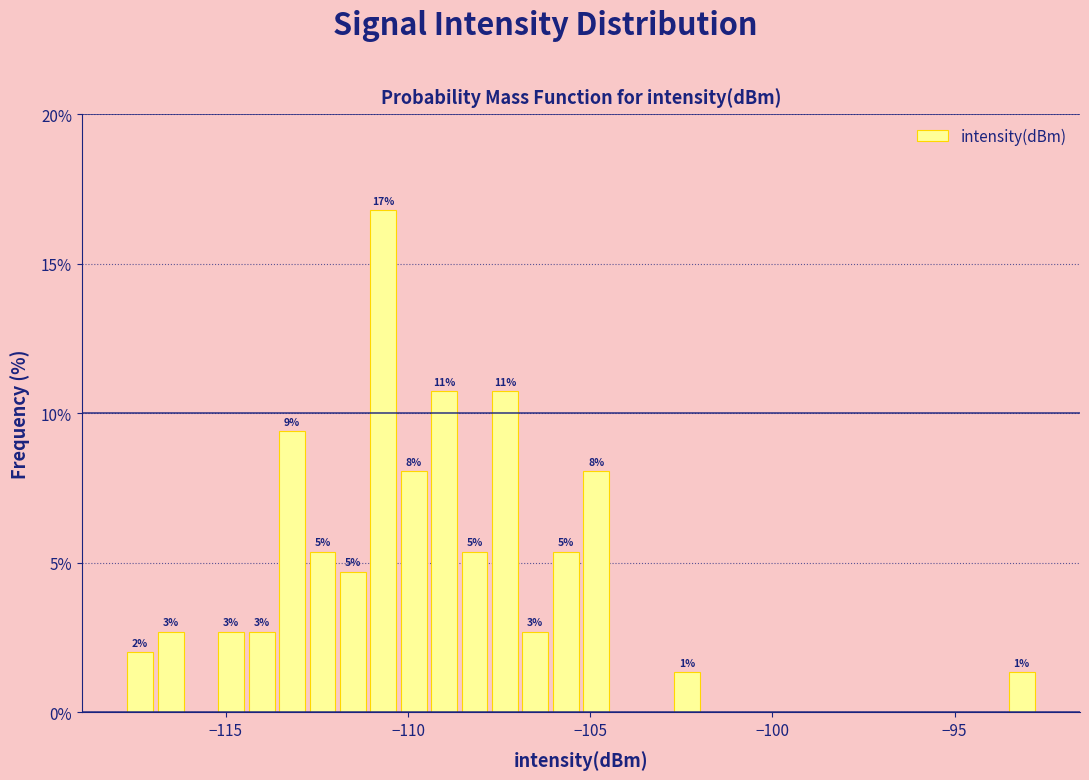

Around what value on the x-axis is the tallest bar? Give the approximate position of its centre, as read against the axis.

-110.5